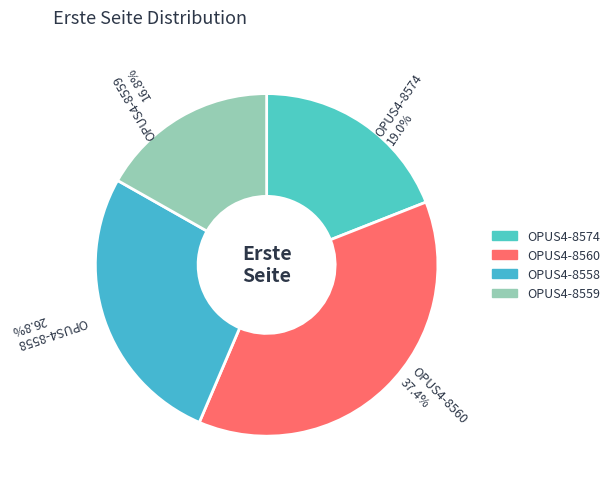

To the nearest percent, what is the combined percentage of OPUS4-8574 and OPUS4-8558?

46%